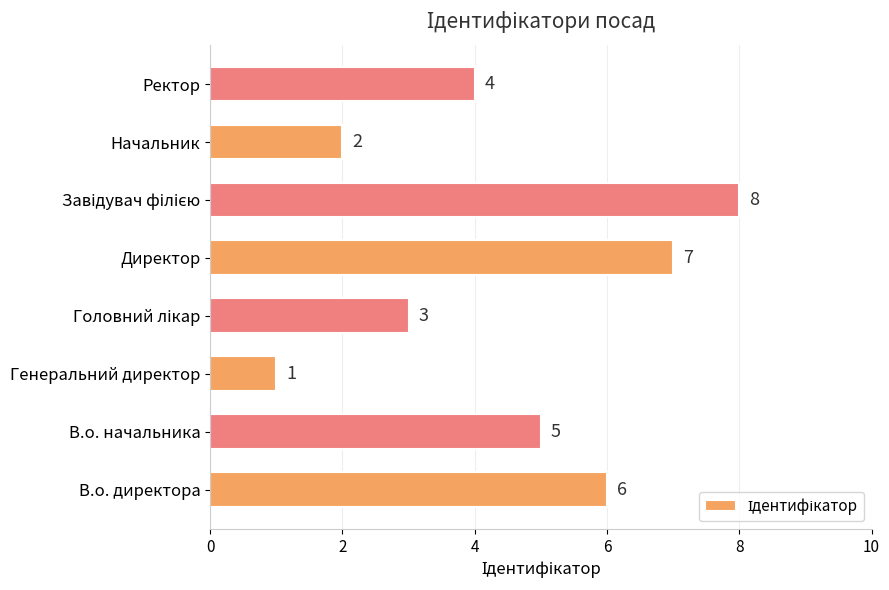

What is the difference between the second highest and minimum values?

6